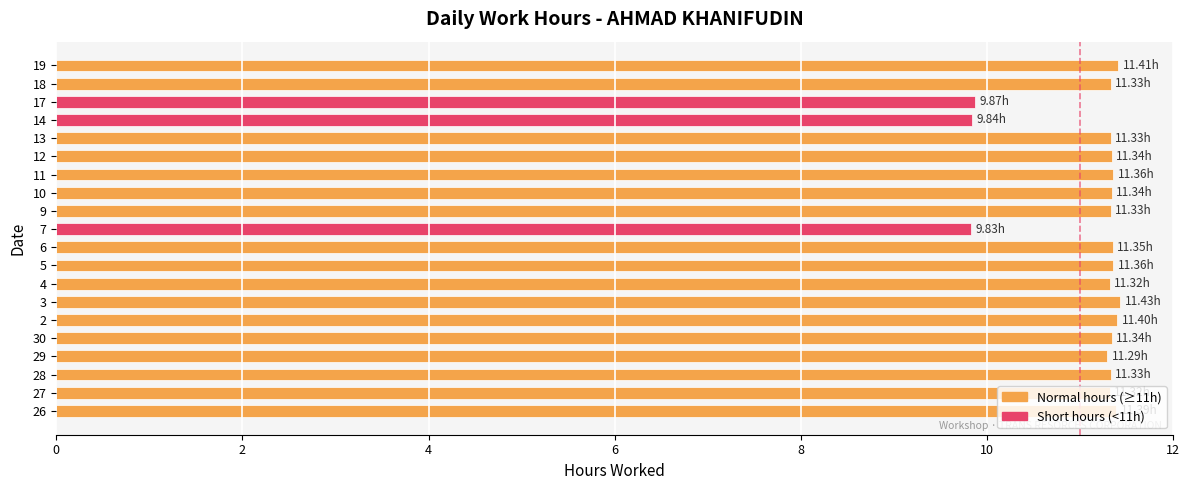

How many values are between 11 and 12?

17